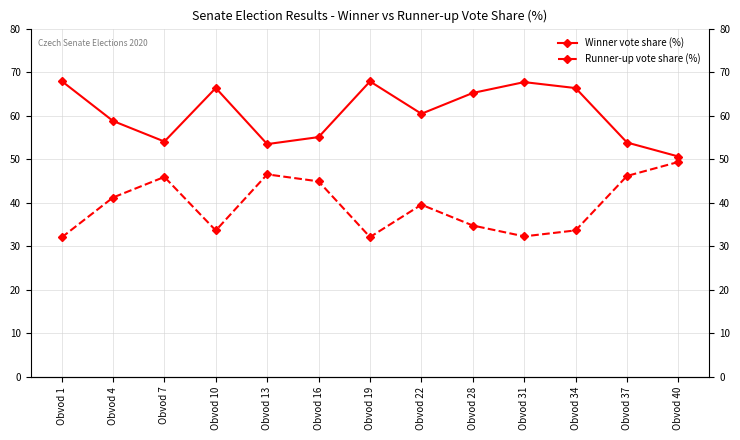

Is the value of Winner vote share (%) at Obvod 19 greater than the value of Runner-up vote share (%) at Obvod 7?

Yes